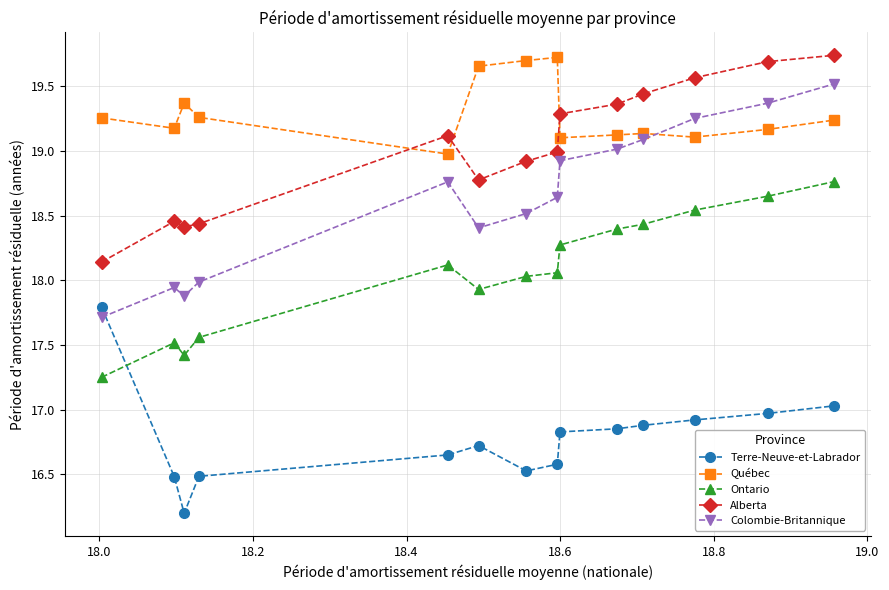

Which series has the largest total across all categories?

Québec